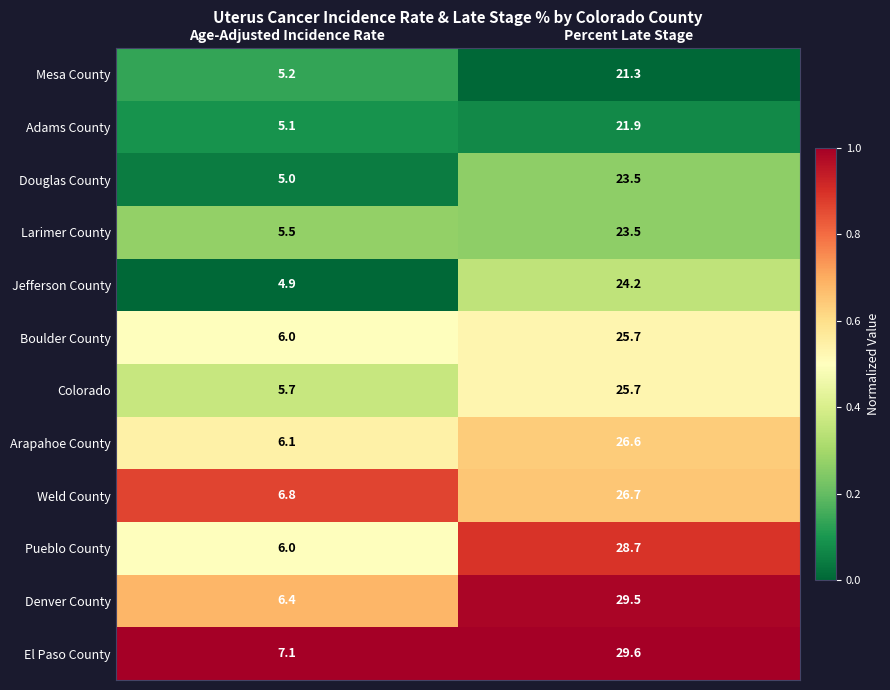

What is the sum of the Colorado values at Age-Adjusted Incidence Rate and Percent Late Stage?

31.4